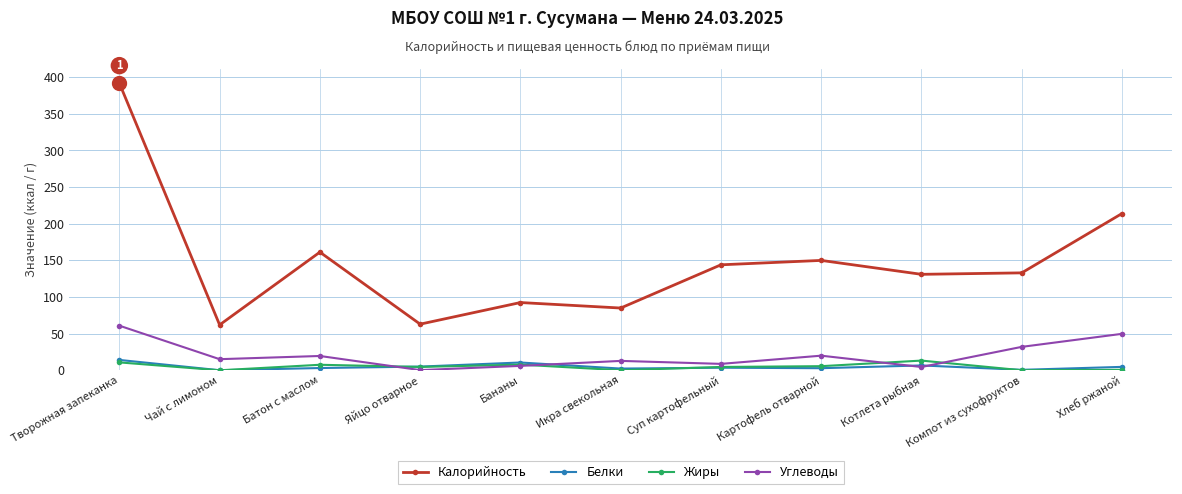

Which label corresponds to the largest value in the chart?

Творожная запеканка